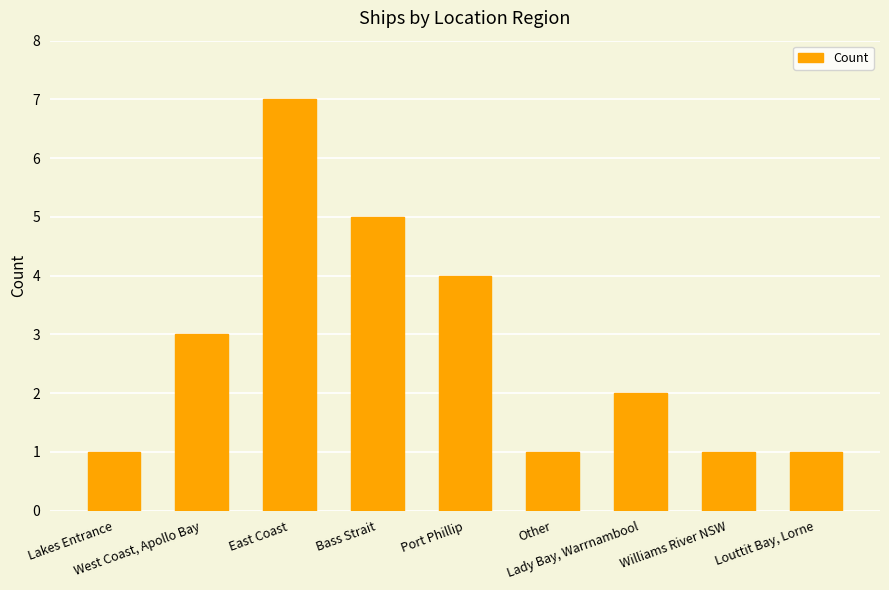

How many distinct data groups are displayed?

1